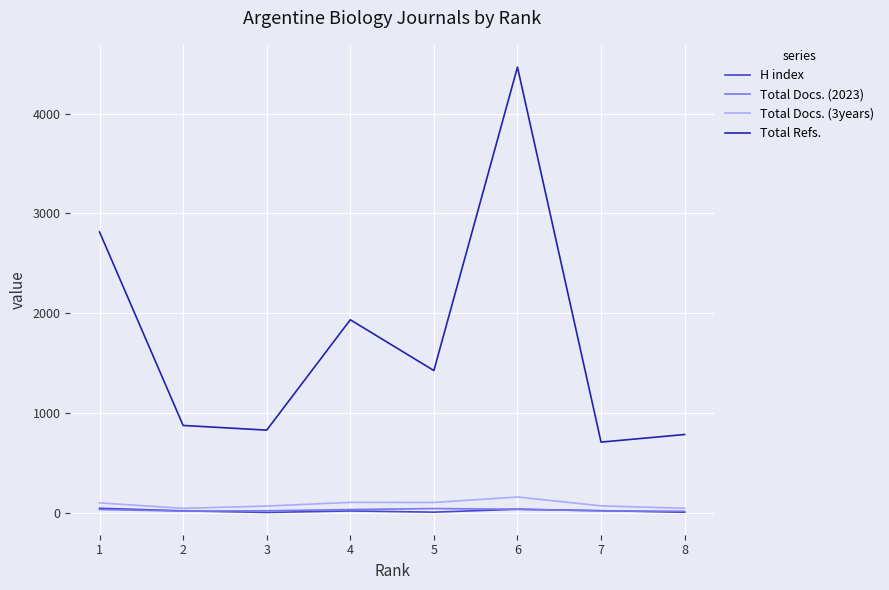

Which series has the widest spread of values?

Total Refs.